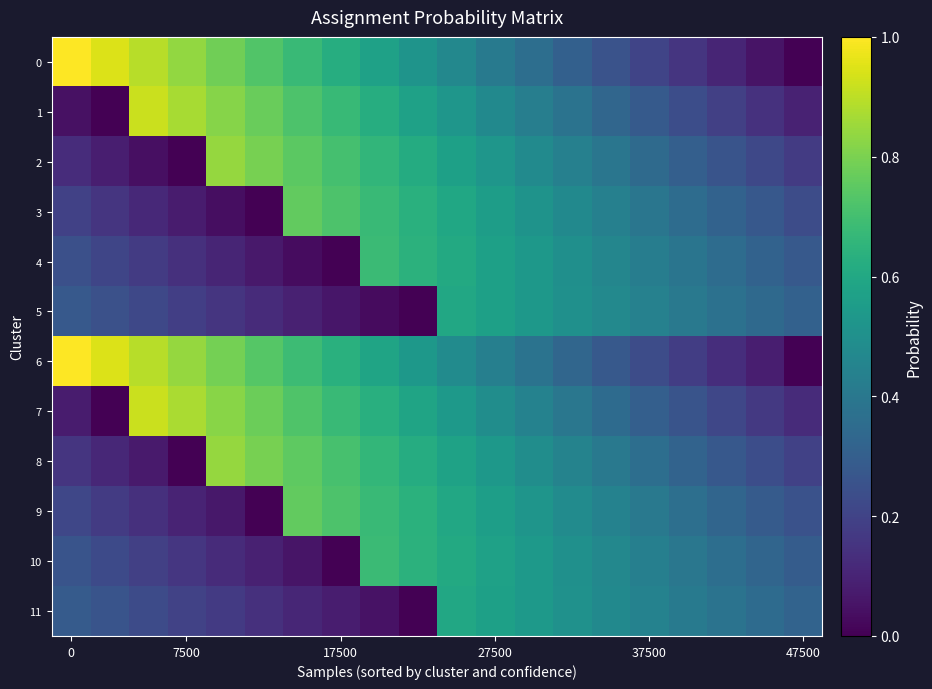

Which series has the largest total across all categories?

6